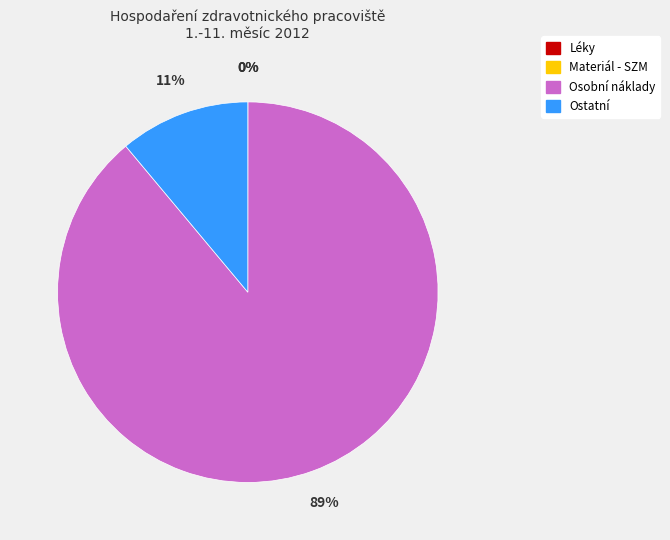

Is there any slice that represents more than half of the pie?

Yes